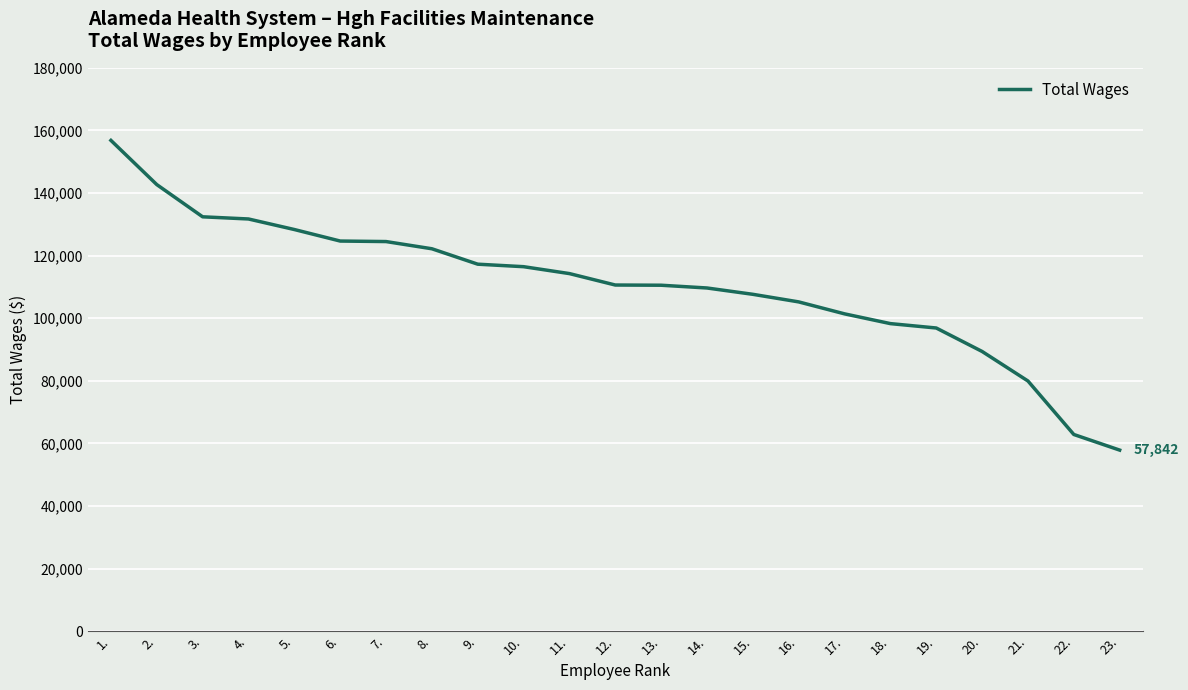

Which label corresponds to the largest value in the chart?

1.